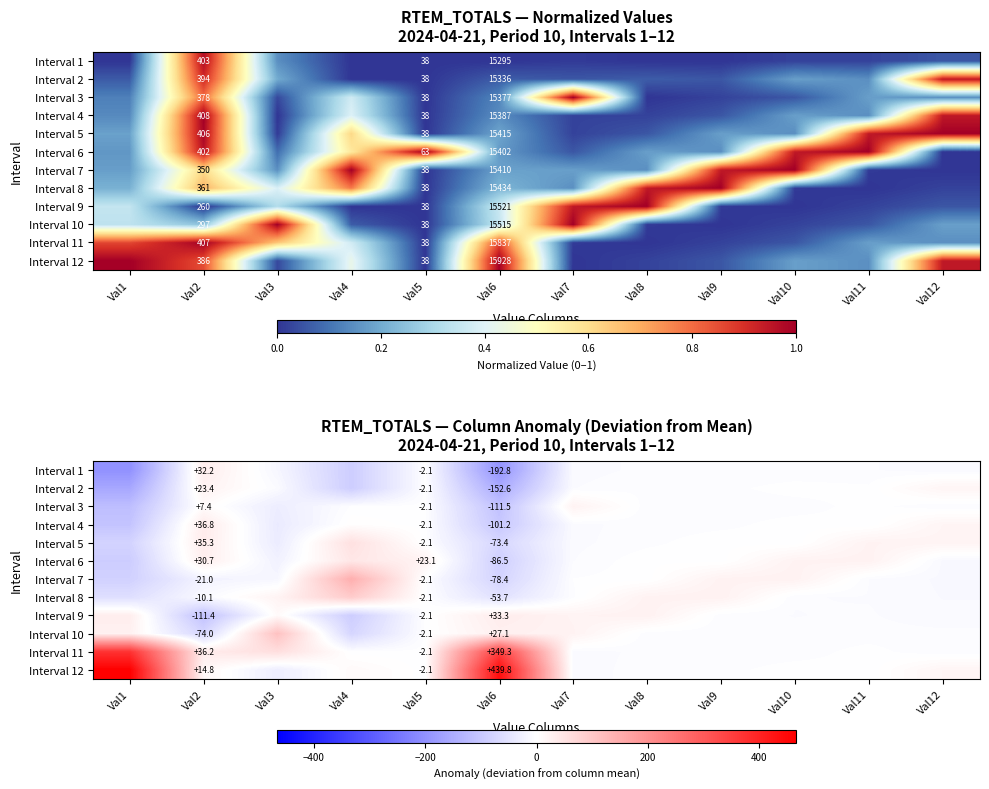

True or false: Interval 2 has a value of -2.8 at Val11.

True